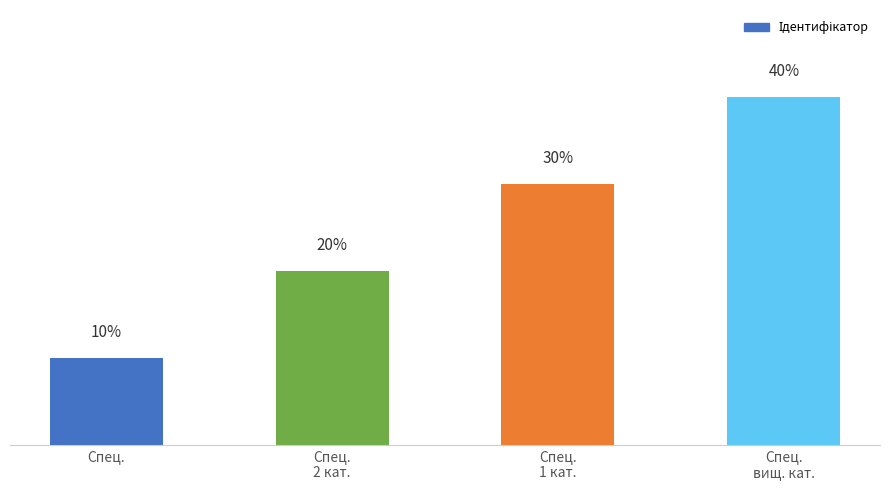

How many data points does each series have?

4